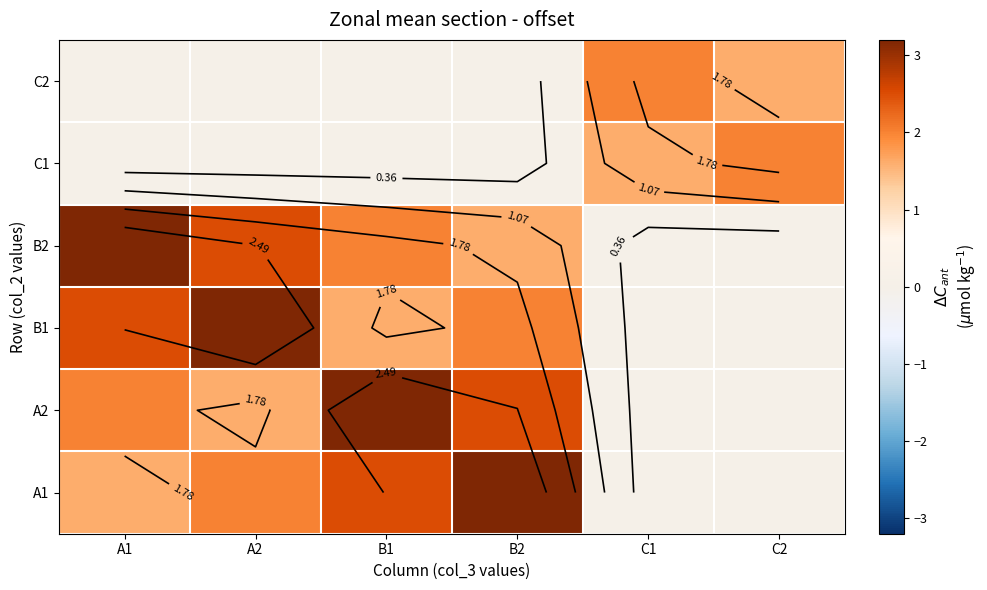

At which category is the sum across all series the highest?

А1